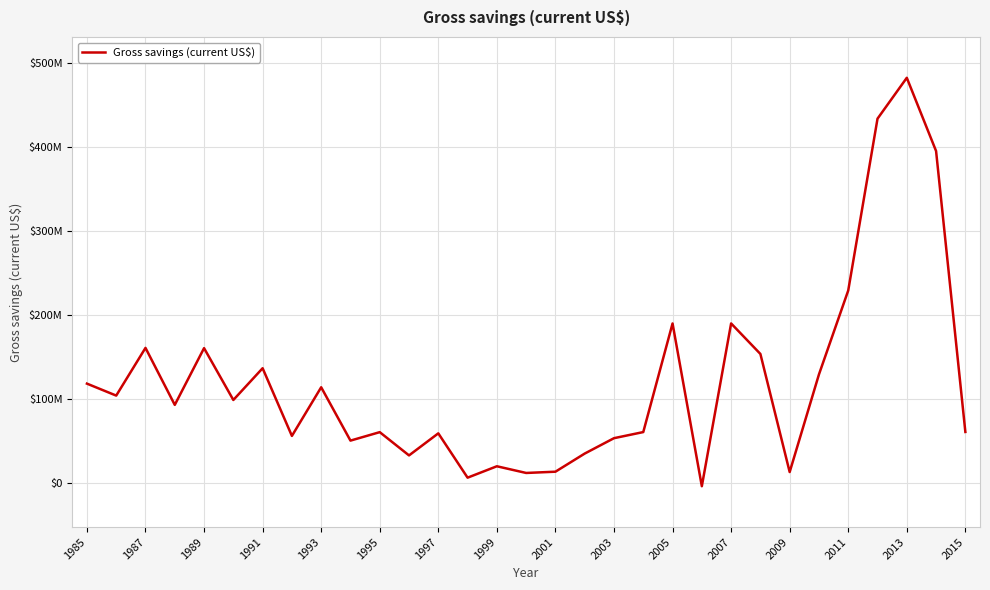

What is the minimum value shown in the chart?

-4241805.5